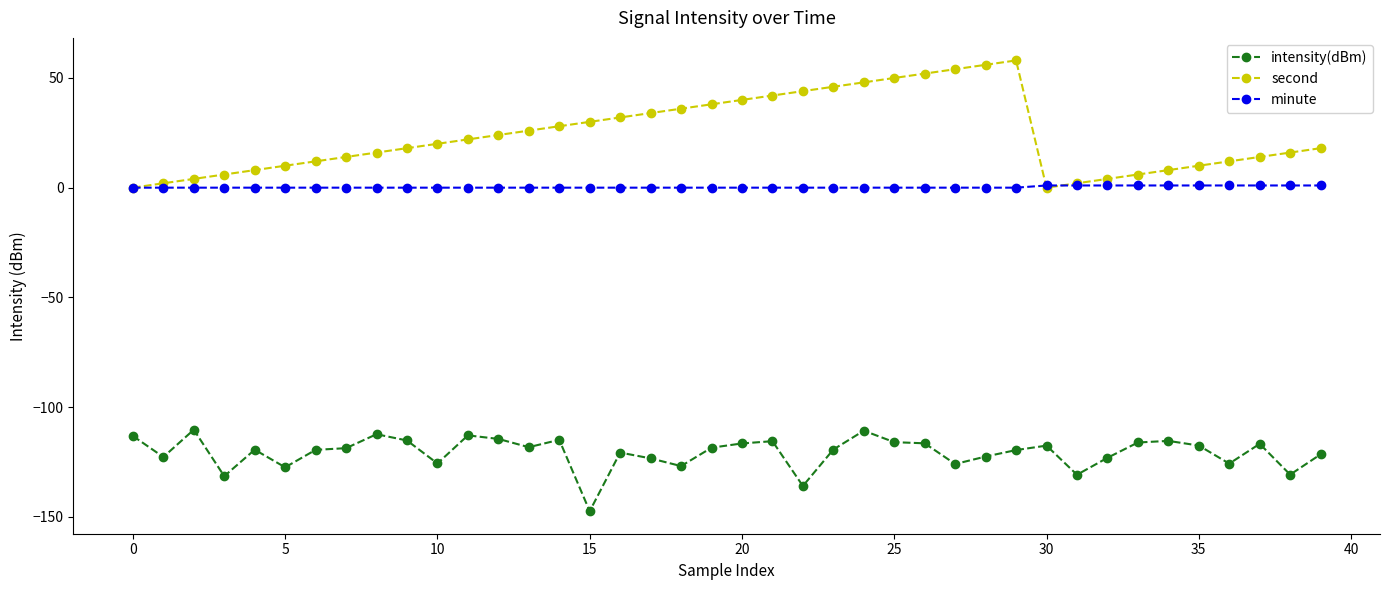

True or false: second and intensity(dBm) cross at least once.

False